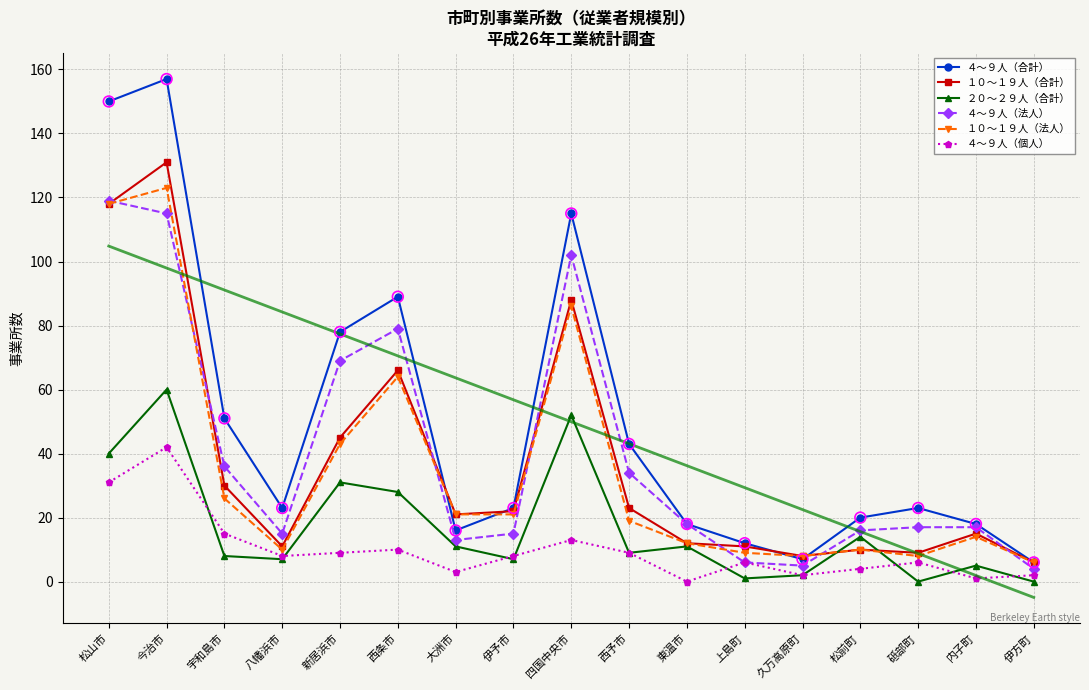

Which series has the largest total across all categories?

４～９人（合計）